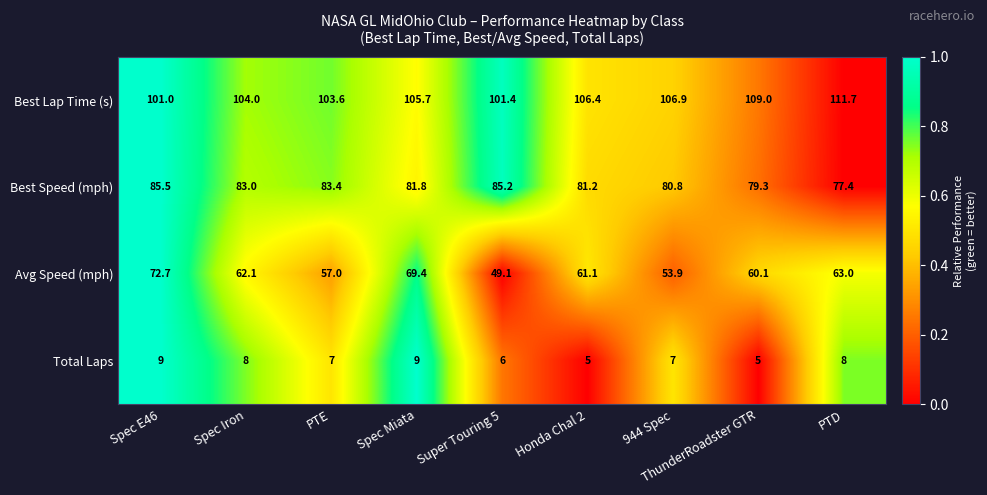

The Best Speed (mph) series shows 83.4 at PTE. True or false?

True